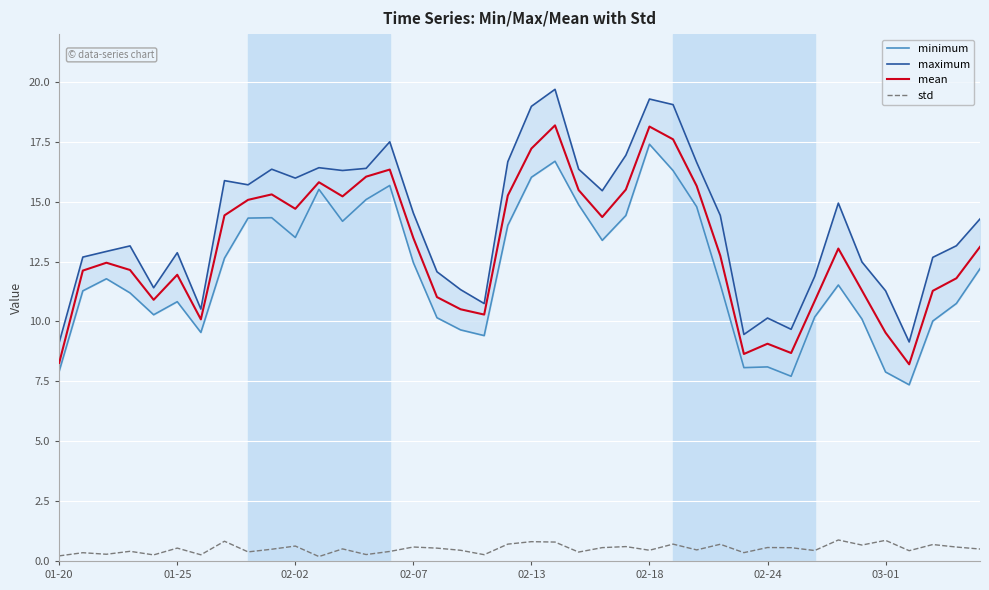

What position from the left is 36?

37